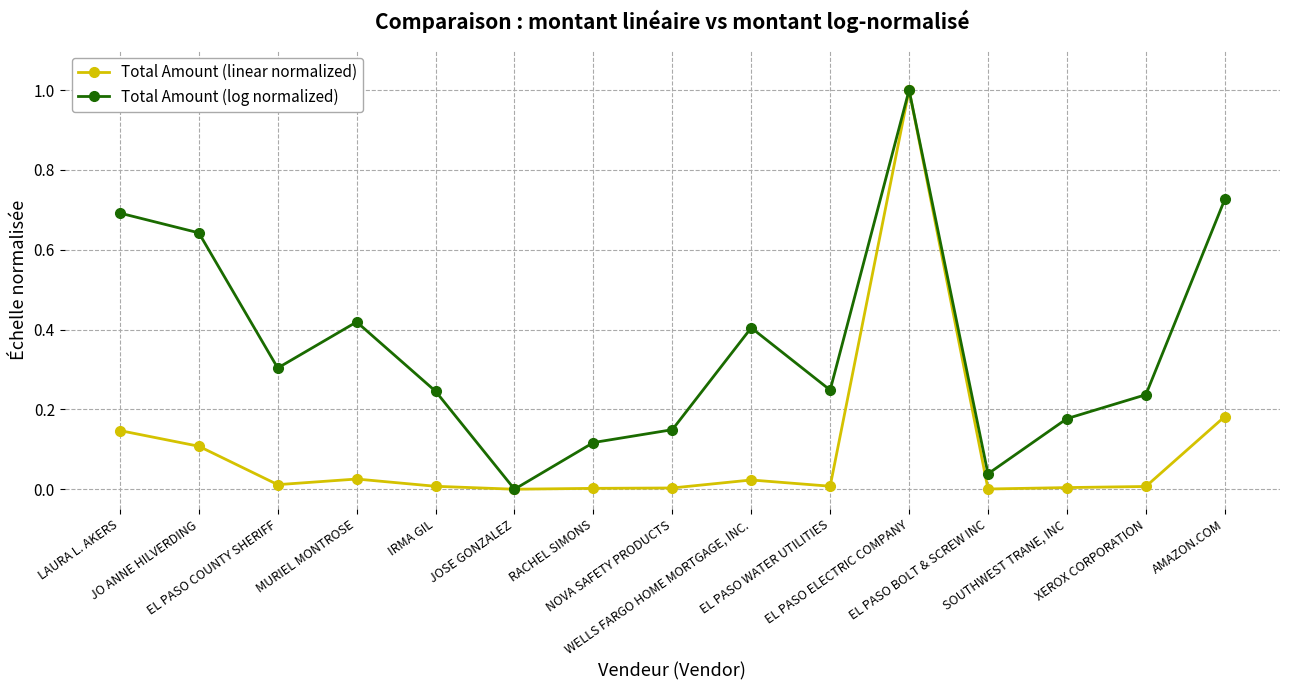

What are all the series names shown in the legend?

Total Amount (linear normalized), Total Amount (log normalized)